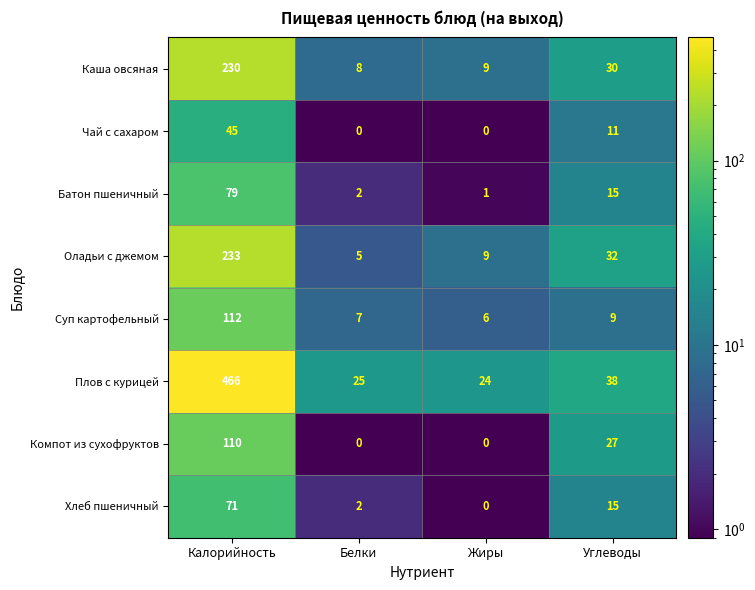

Where is Плов с курицей nearest to the value 245?

Углеводы